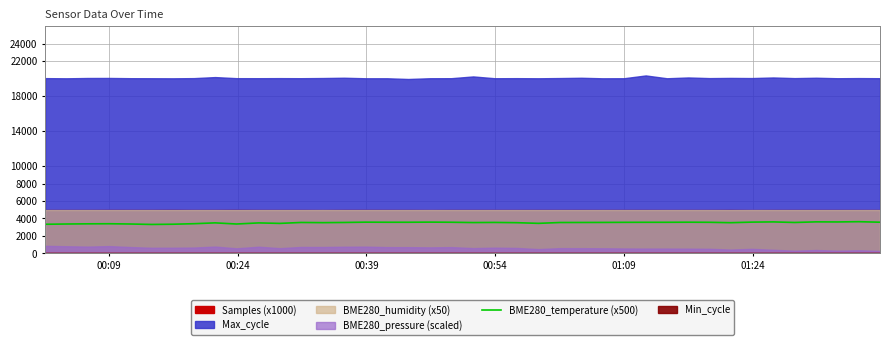

What is the highest value of the BME280_temperature (x500) series?

3635